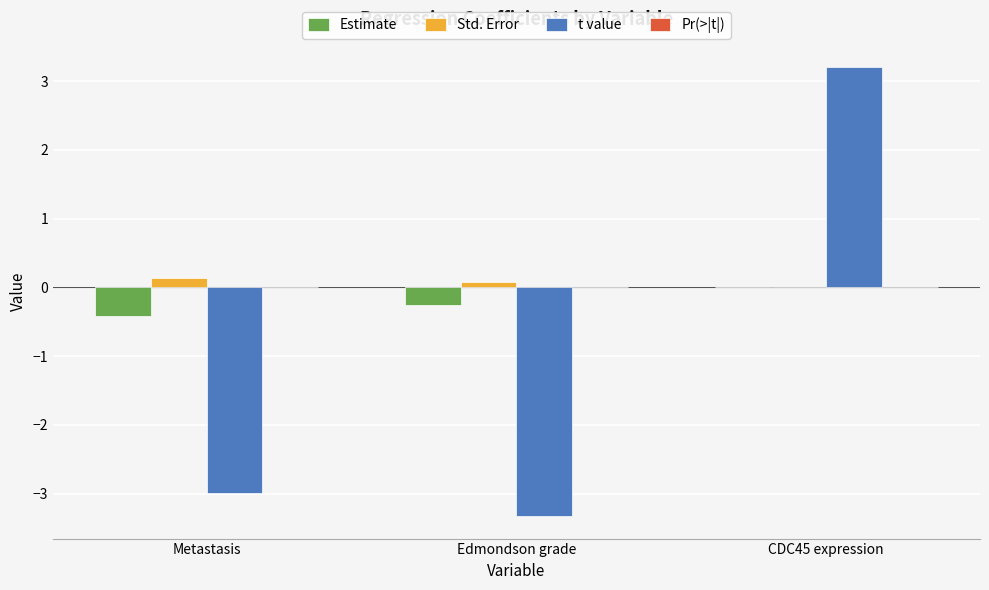

Is it true that t value equals -5.7 at Edmondson grade?

False